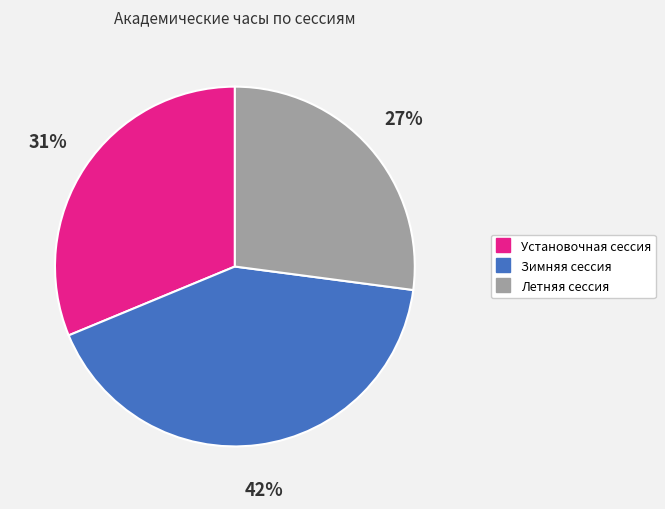

To the nearest percent, what is the difference between the largest and smallest slice percentages?

15%